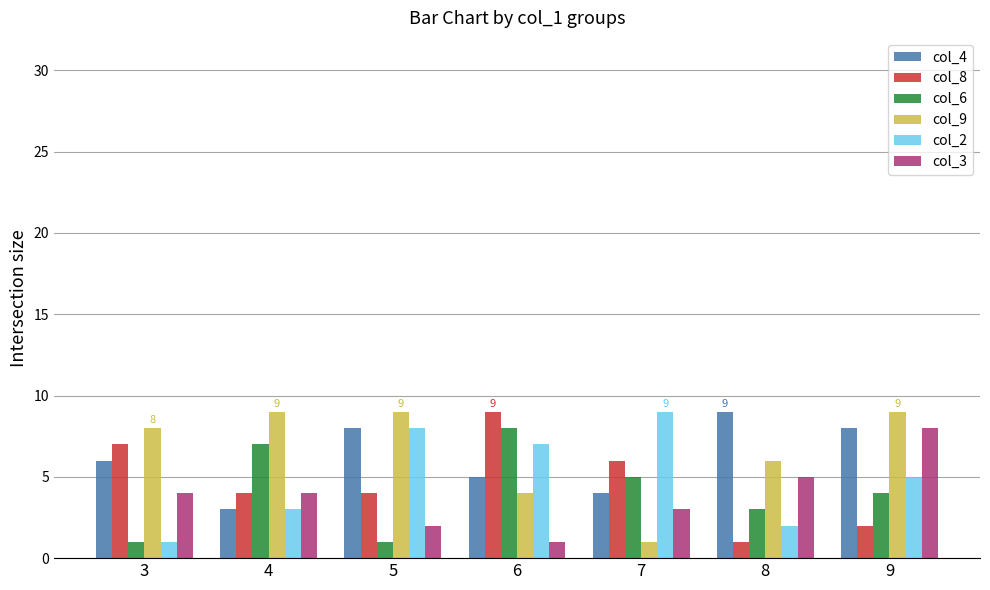

List the labels in order of col_2 value, smallest first.

3, 8, 4, 9, 6, 5, 7